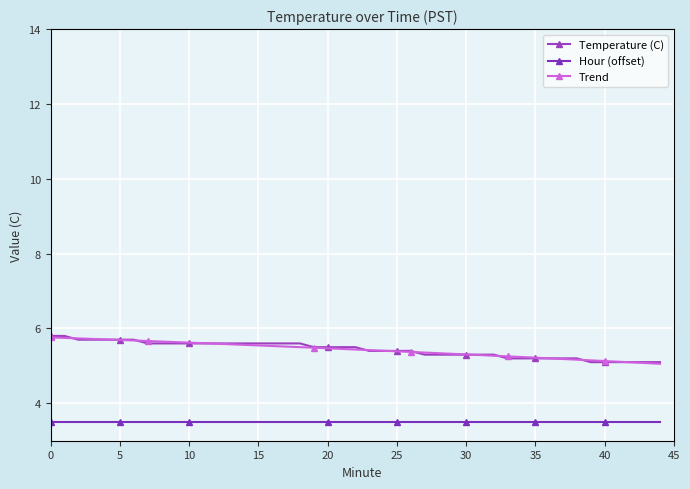

What are all the series names shown in the legend?

Temperature (C), Hour (offset), Trend